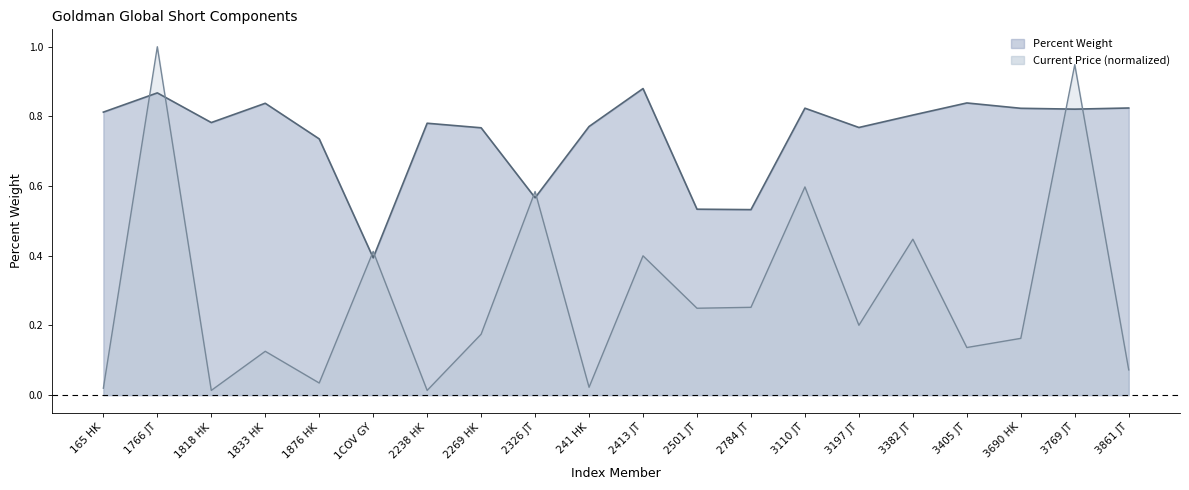

What is the difference between the second highest and minimum values in the Current Price series?

0.9